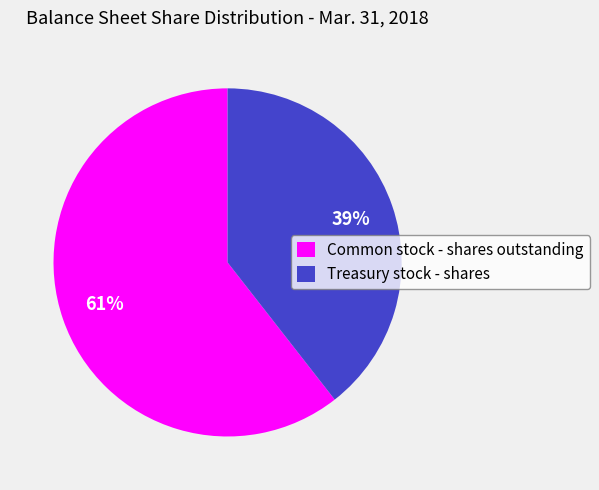

Do Treasury stock - shares and Common stock - shares outstanding together represent more than half of the pie?

Yes